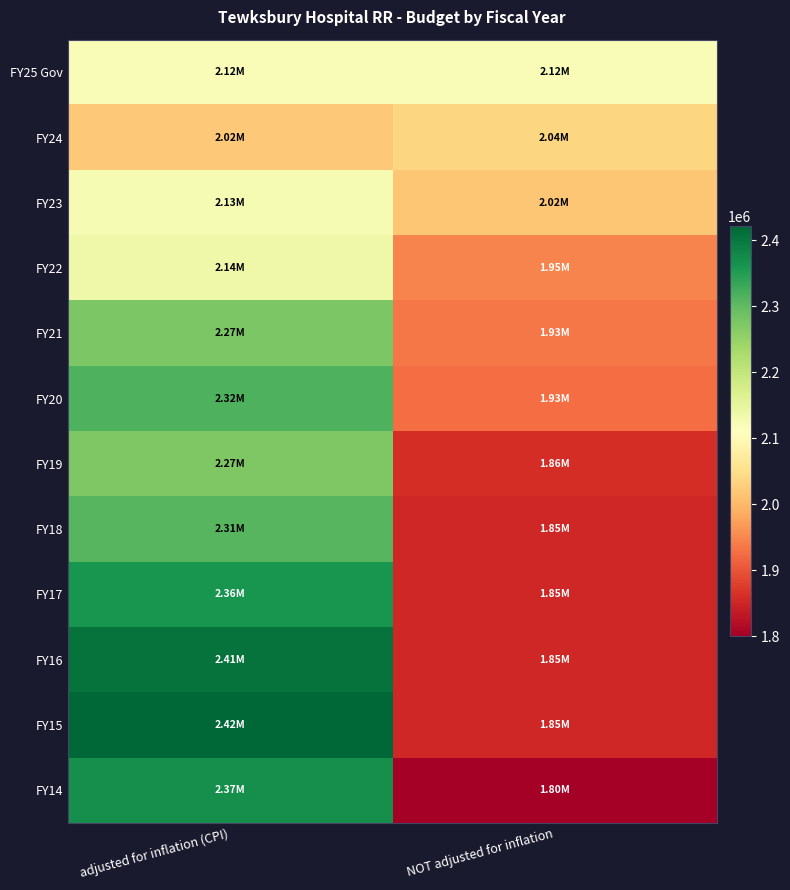

Reading right to left, transcribe all the data shown in this chart.

FY25 Gov: NOT adjusted for inflation=2118794	adjusted for inflation (CPI)=2118794
FY24: NOT adjusted for inflation=2036372	adjusted for inflation (CPI)=2018528
FY23: NOT adjusted for inflation=2017864	adjusted for inflation (CPI)=2125194
FY22: NOT adjusted for inflation=1946945	adjusted for inflation (CPI)=2136109
FY21: NOT adjusted for inflation=1934285	adjusted for inflation (CPI)=2274247
FY20: NOT adjusted for inflation=1925710	adjusted for inflation (CPI)=2315991
FY19: NOT adjusted for inflation=1860436	adjusted for inflation (CPI)=2272851
FY18: NOT adjusted for inflation=1852322	adjusted for inflation (CPI)=2309853
FY17: NOT adjusted for inflation=1852320	adjusted for inflation (CPI)=2361630
FY16: NOT adjusted for inflation=1852321	adjusted for inflation (CPI)=2405567
FY15: NOT adjusted for inflation=1852321	adjusted for inflation (CPI)=2421550
FY14: NOT adjusted for inflation=1800000	adjusted for inflation (CPI)=2369988